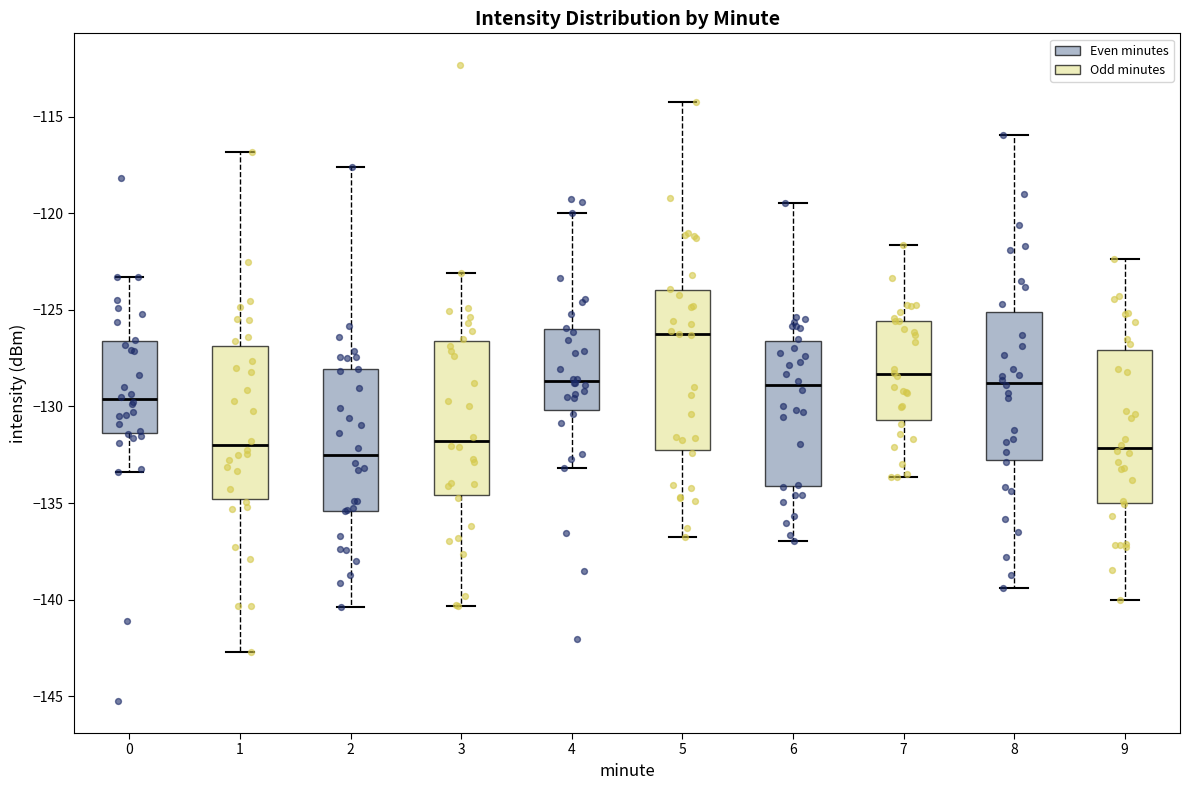

Reading left to right, transcribe this box plot: for each box, give where its median line is, the range the box spans, and where its two whiskers end, as read against the y-axis. The values are not printed on the chart, so give them approximately, as read against the axis.

0: median -129.5, box -131.5 to -126.5, whiskers -133.5 to -123.5
1: median -132.0, box -135.0 to -127.0, whiskers -142.5 to -117.0
2: median -132.5, box -135.5 to -128.0, whiskers -140.5 to -117.5
3: median -132.0, box -134.5 to -126.5, whiskers -140.5 to -123.0
4: median -128.5, box -130.0 to -126.0, whiskers -133.0 to -120.0
5: median -126.5, box -132.0 to -124.0, whiskers -136.5 to -114.5
6: median -129.0, box -134.0 to -126.5, whiskers -137.0 to -119.5
7: median -128.5, box -130.5 to -125.5, whiskers -133.5 to -121.5
8: median -129.0, box -133.0 to -125.0, whiskers -139.5 to -116.0
9: median -132.0, box -135.0 to -127.0, whiskers -140.0 to -122.5